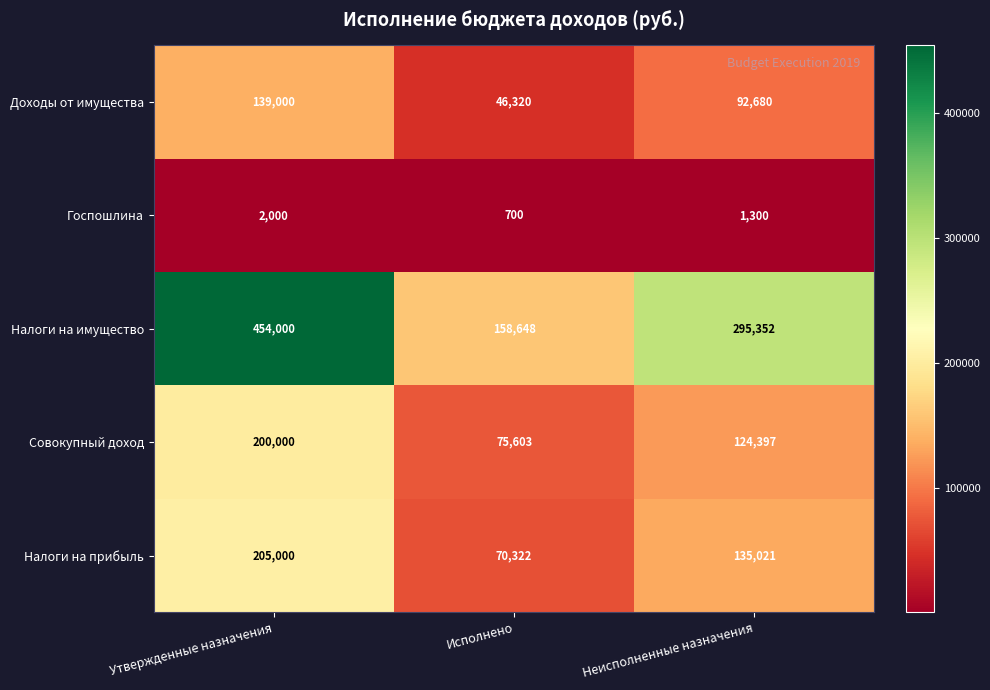

What is the spread (max minus min) of values at Неисполненные назначения?

294052